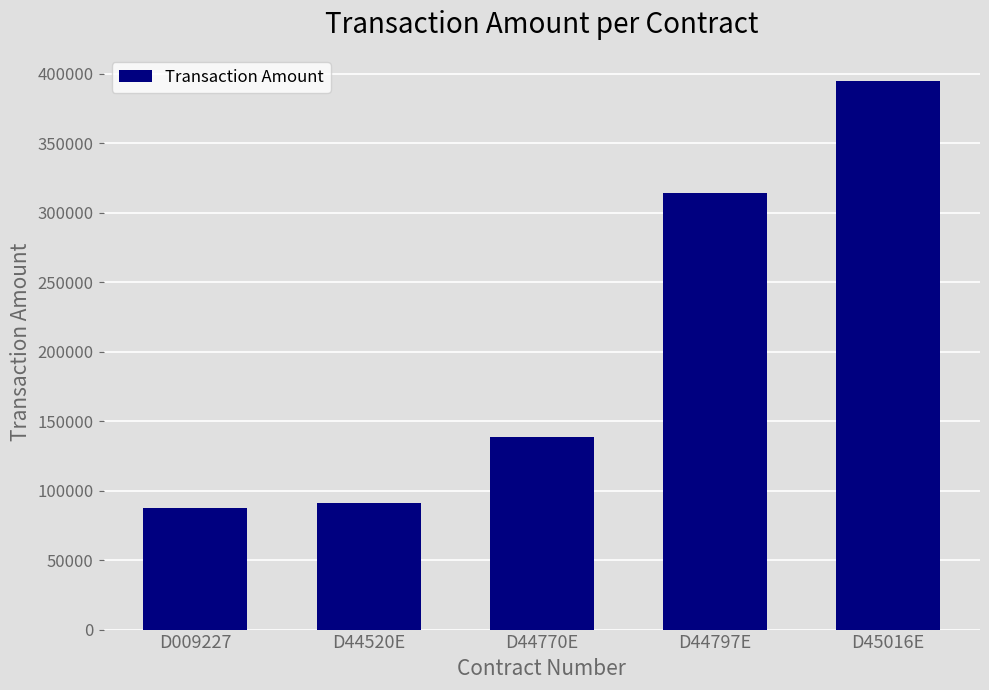

What is the value of the 3rd bar from the left?

138600